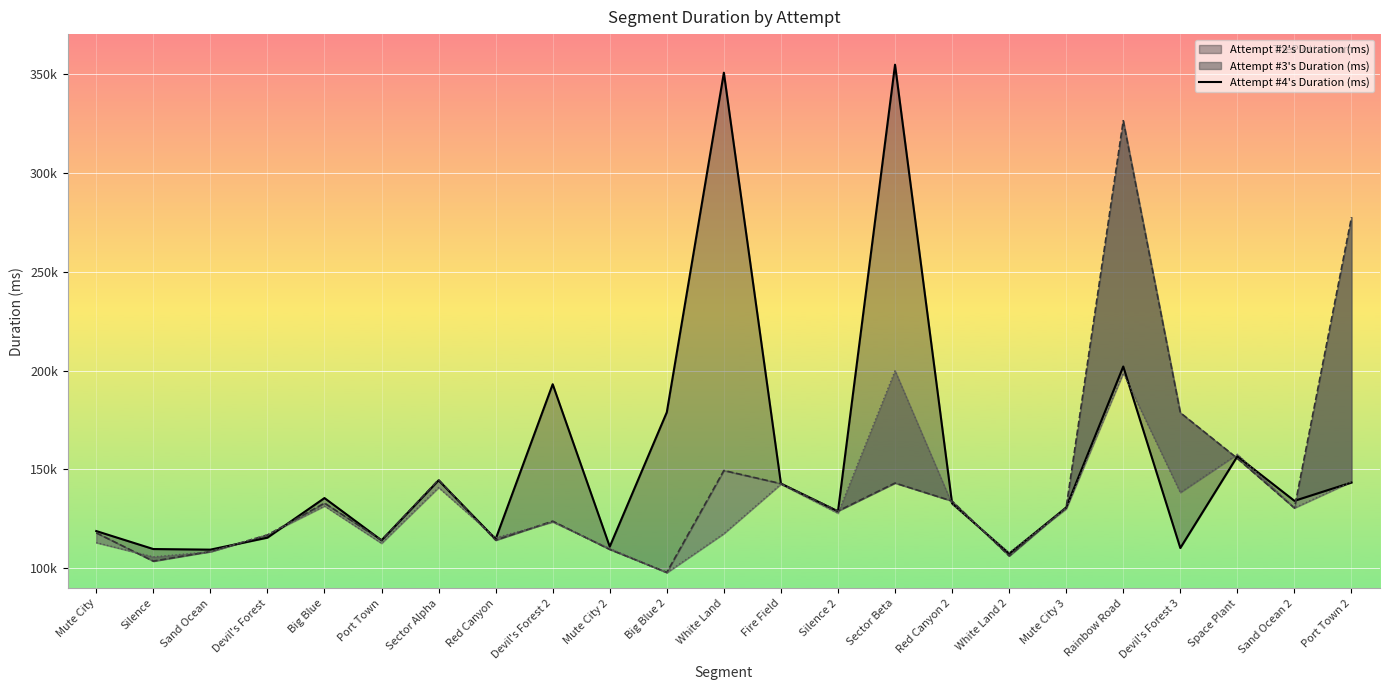

Where is the first local maximum for Attempt #2's Duration (ms) Line?

Big Blue